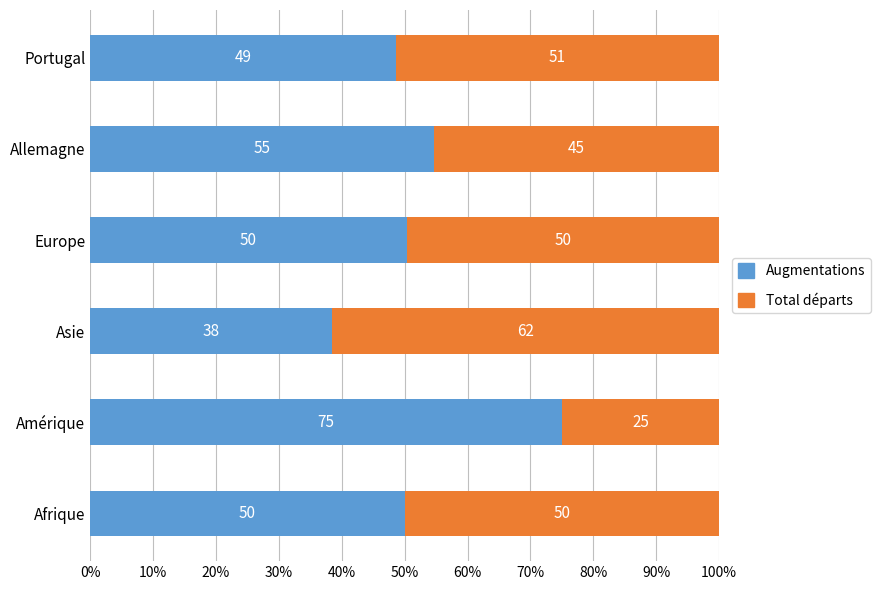

How many distinct data groups are displayed?

2